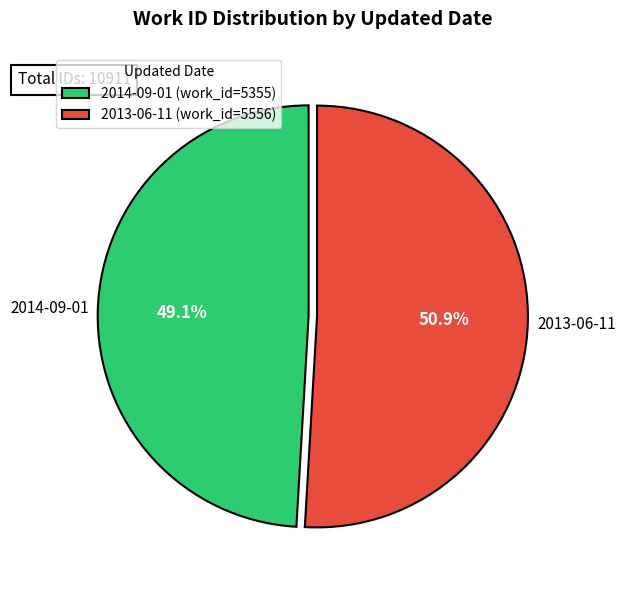

Count the number of slices in the pie.

2